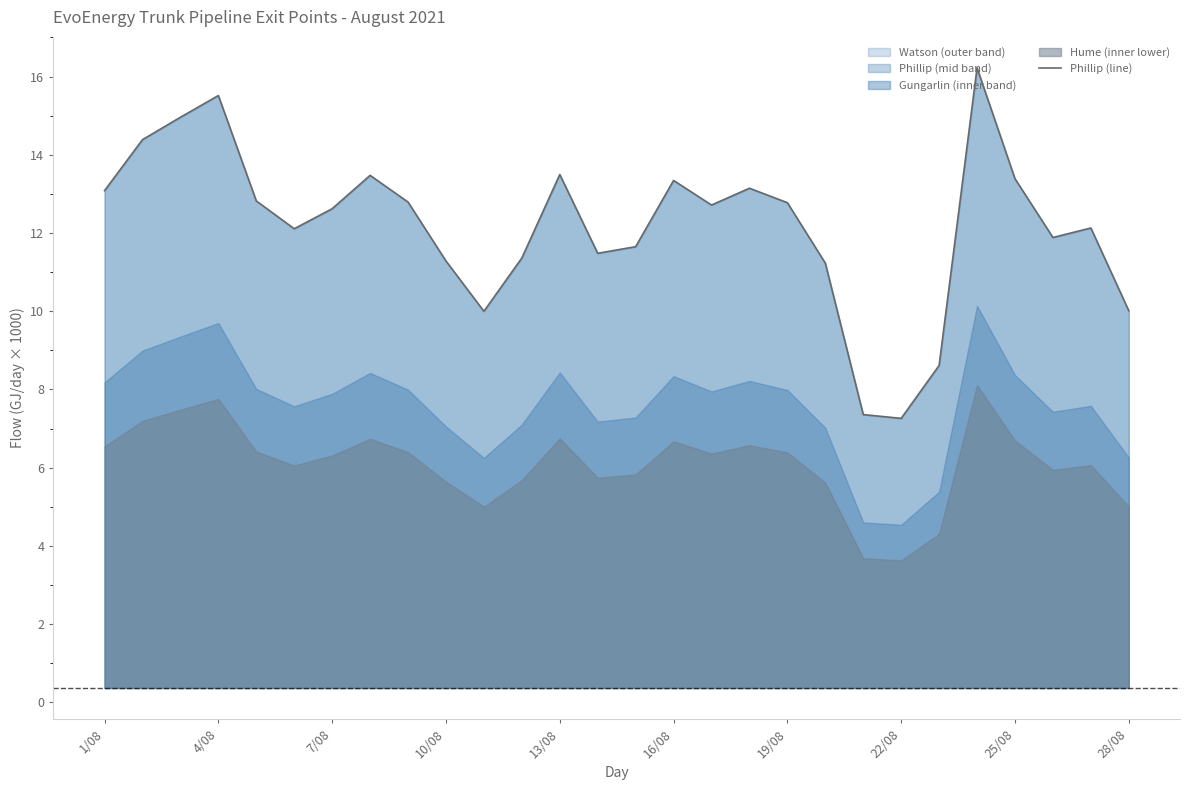

Does the chart have visible grid lines?

No